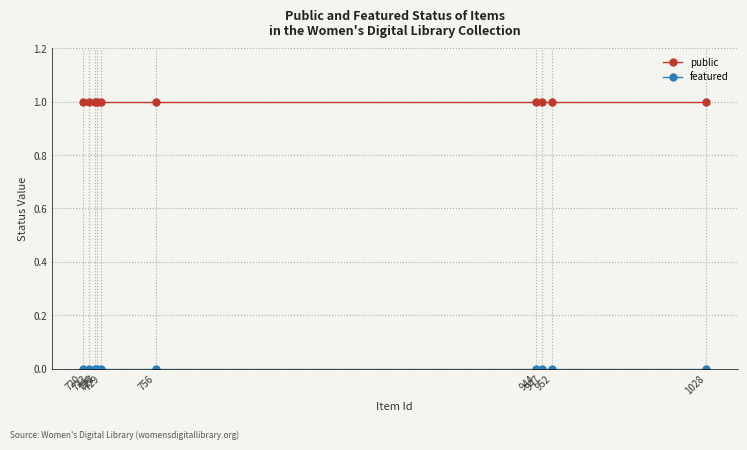

Does the chart have visible grid lines?

Yes